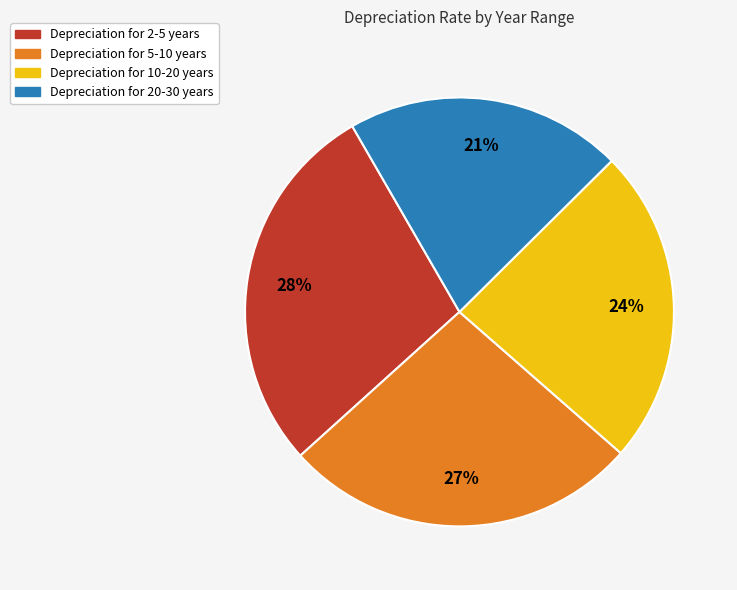

Which slice is the largest?

Depreciation for 2-5 years